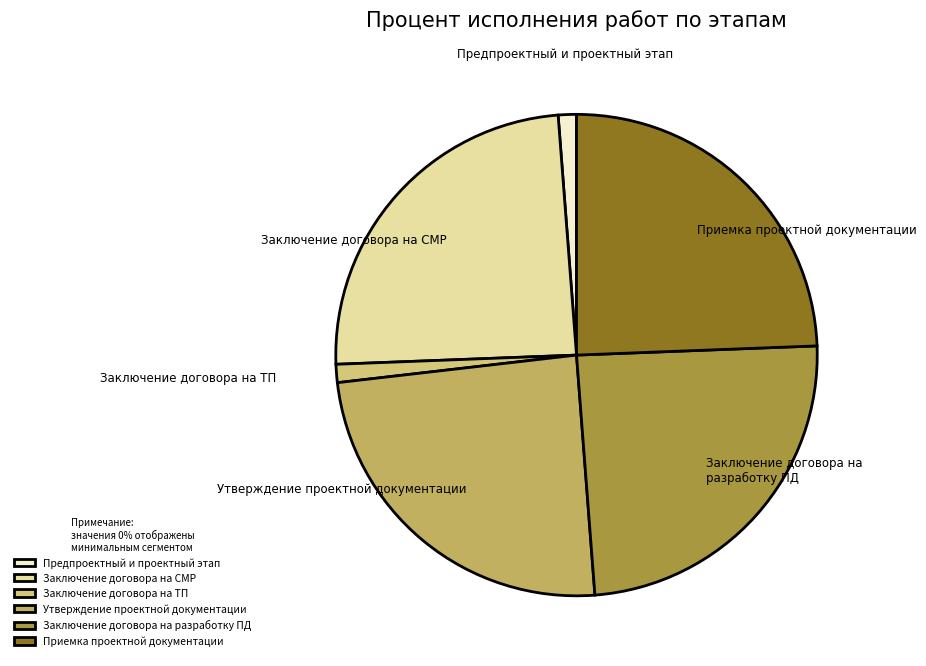

Combined, do Заключение договора на ТП and Приемка проектной документации account for over 50%?

No